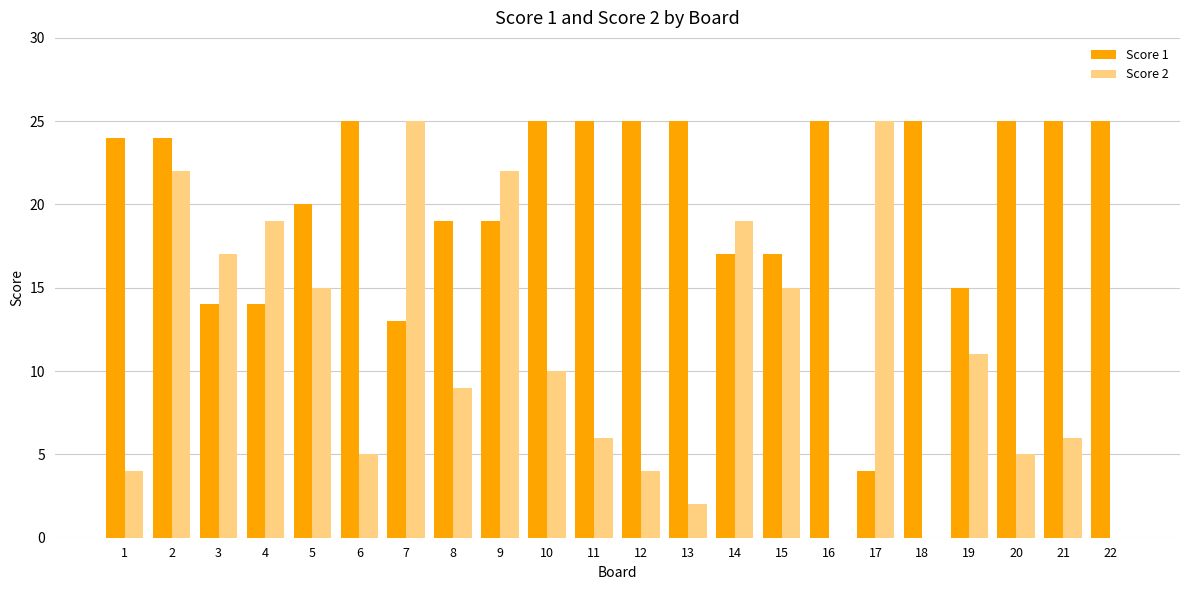

Are the bars horizontal?

No